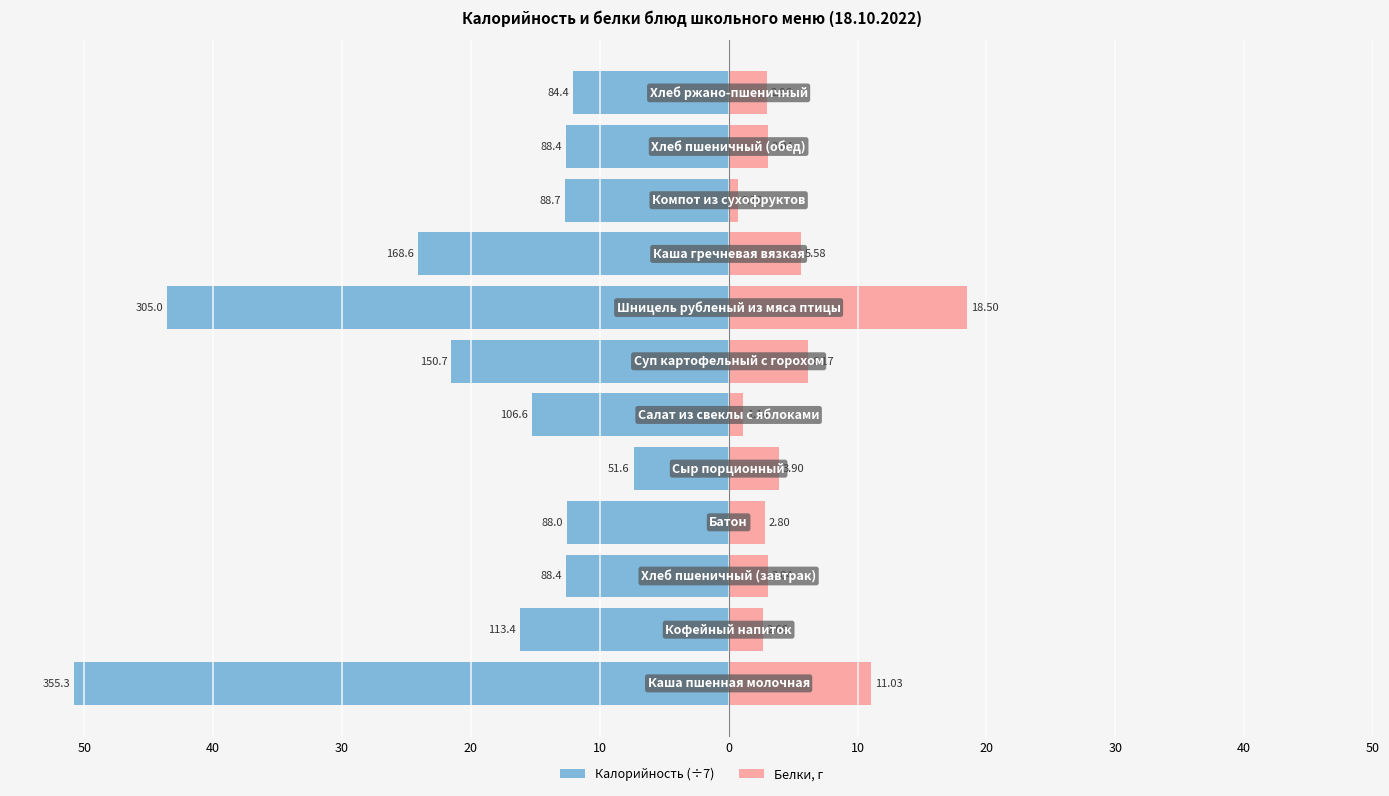

Does the chart contain any negative values?

Yes